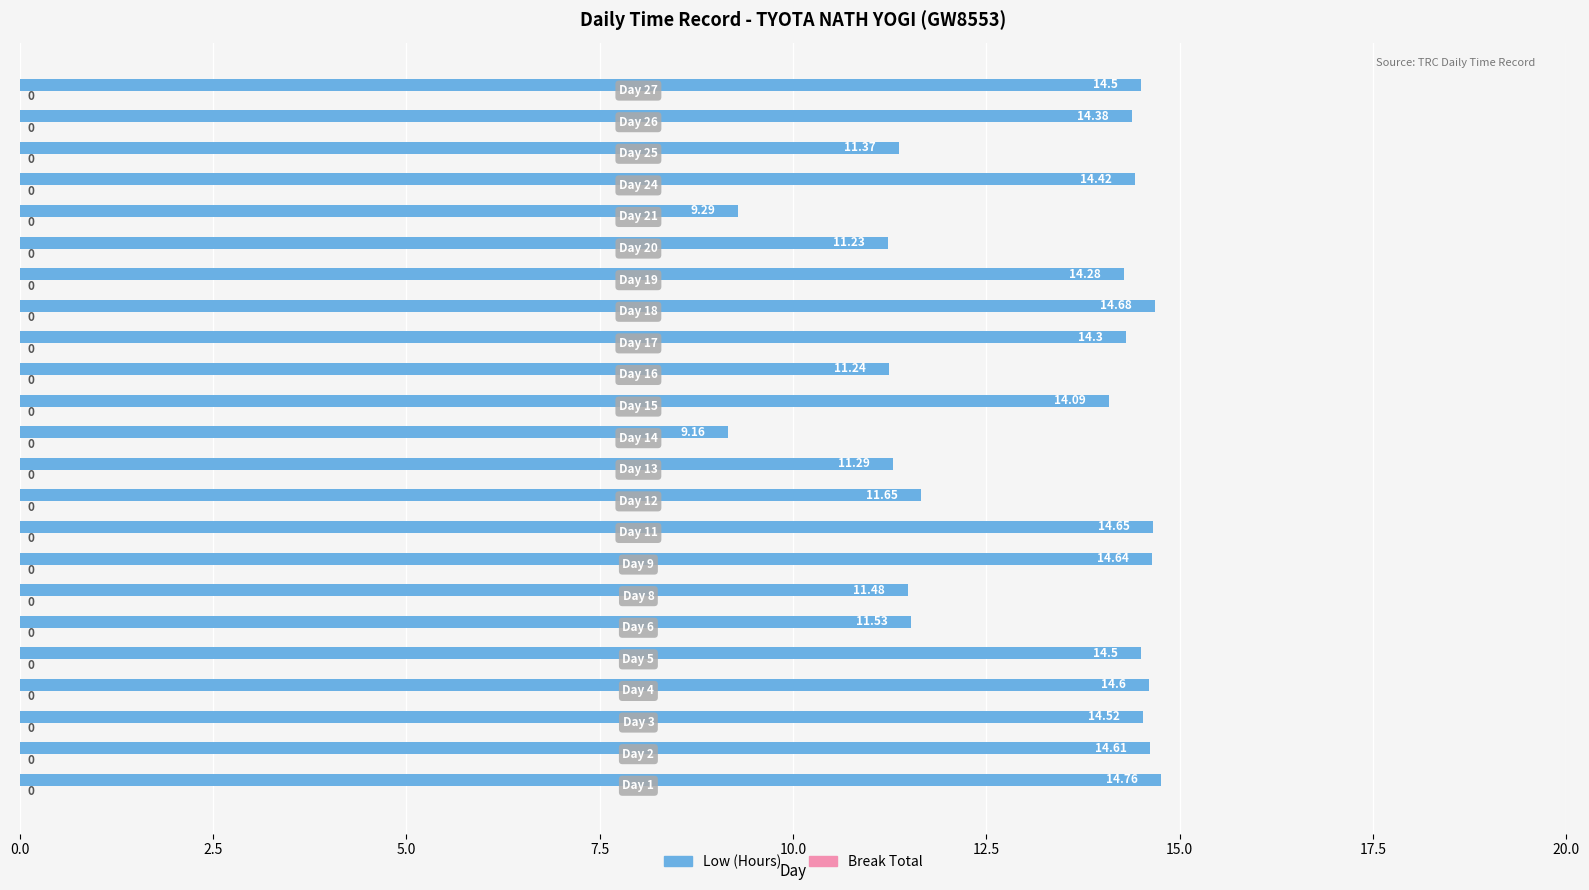

How many bars are there in total?

23